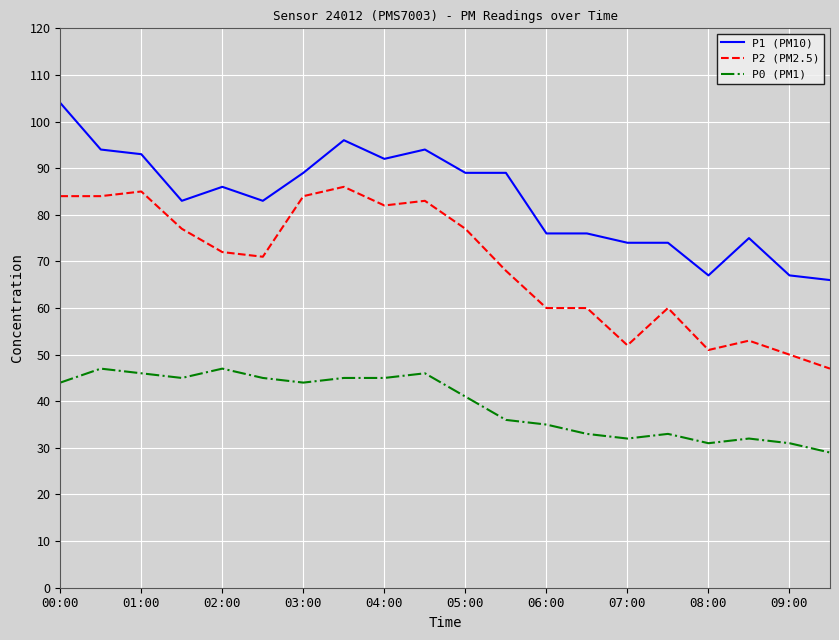

What is the maximum value for P1 (PM10)?

104